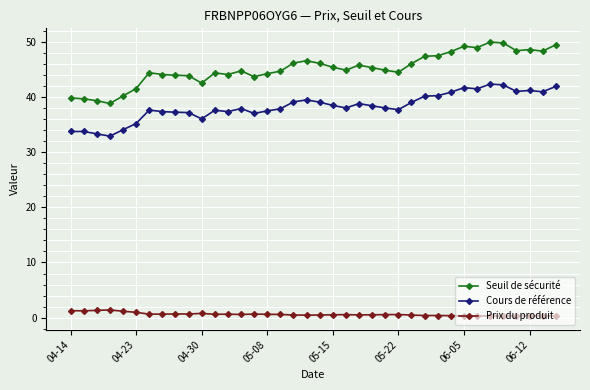

At how many categories does at least one series exceed 18?

38